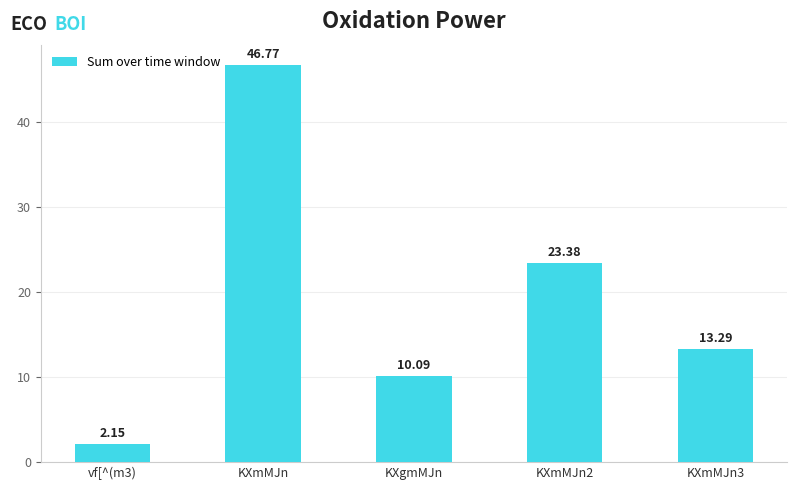

What is the difference between the values at KXgmMJn and vf[^(m3)?

7.9